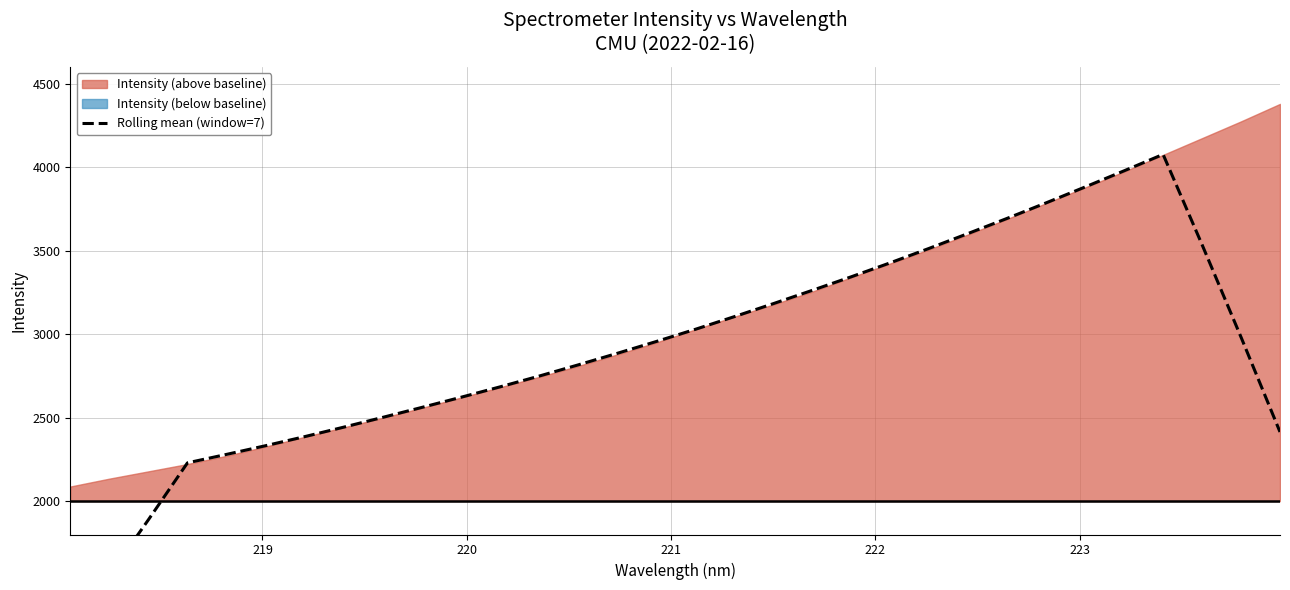

What is the value of the 10th point from the left?

2560.9